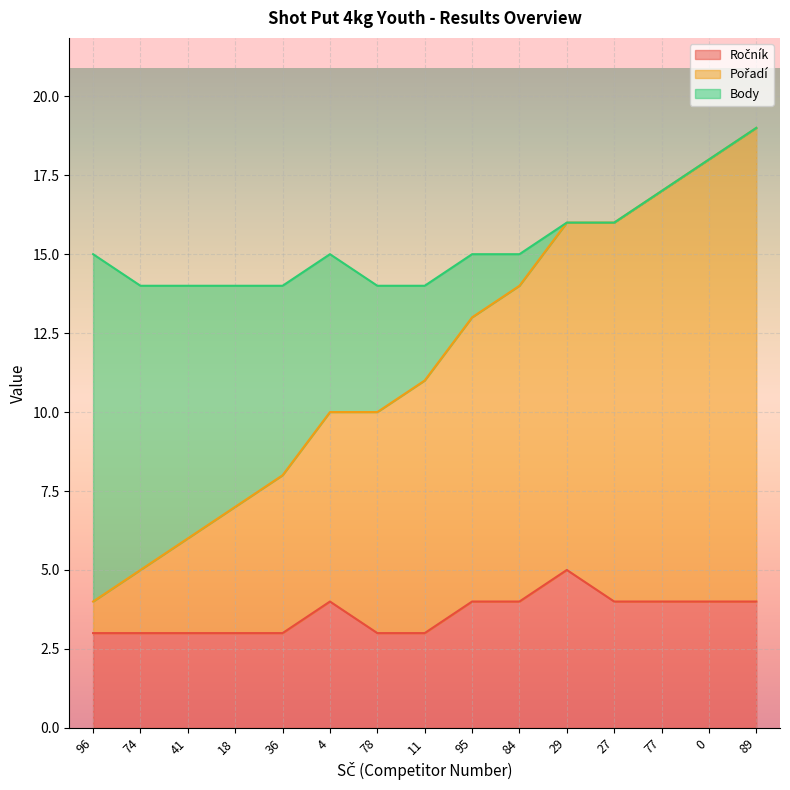

What is the difference between the maximum and minimum values in the Ročník series?

2